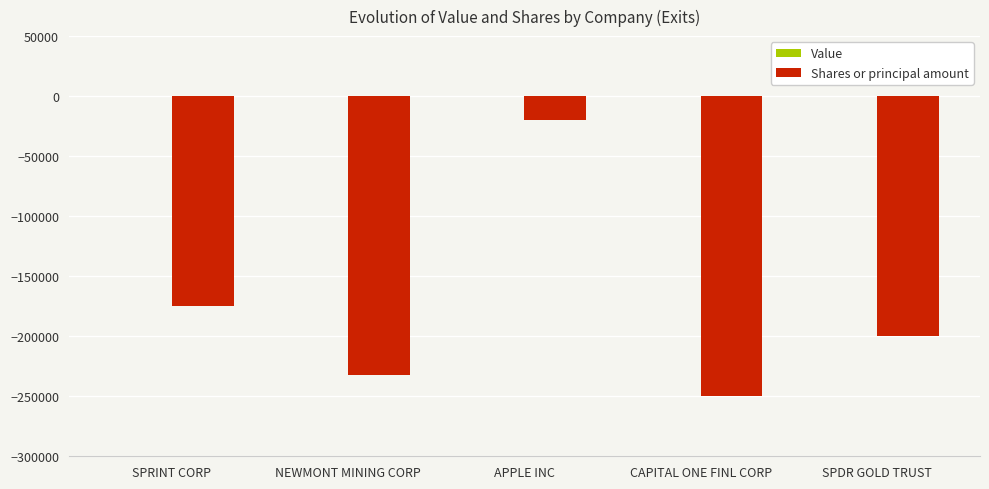

Rank the categories by value from highest to lowest.

APPLE INC, SPRINT CORP, SPDR GOLD TRUST, NEWMONT MINING CORP, CAPITAL ONE FINL CORP